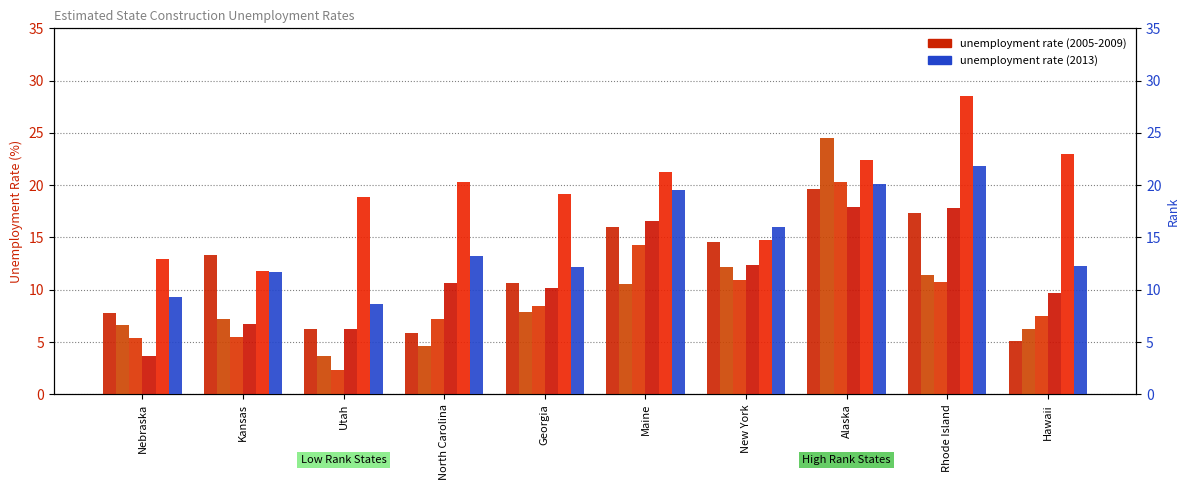

Which series changed the most between Kansas and Maine?

2008 rate